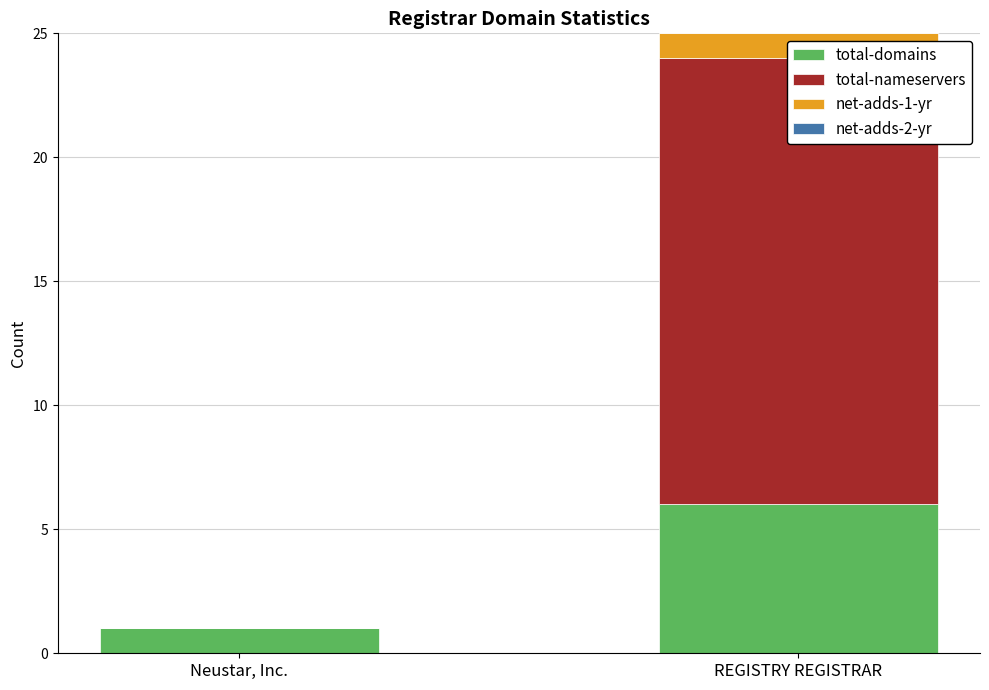

Reading left to right, extract all data points from this chart.

total-domains: Neustar, Inc.=1	REGISTRY REGISTRAR=6
total-nameservers: Neustar, Inc.=0	REGISTRY REGISTRAR=18
net-adds-1-yr: Neustar, Inc.=0	REGISTRY REGISTRAR=1
net-adds-2-yr: Neustar, Inc.=0	REGISTRY REGISTRAR=0